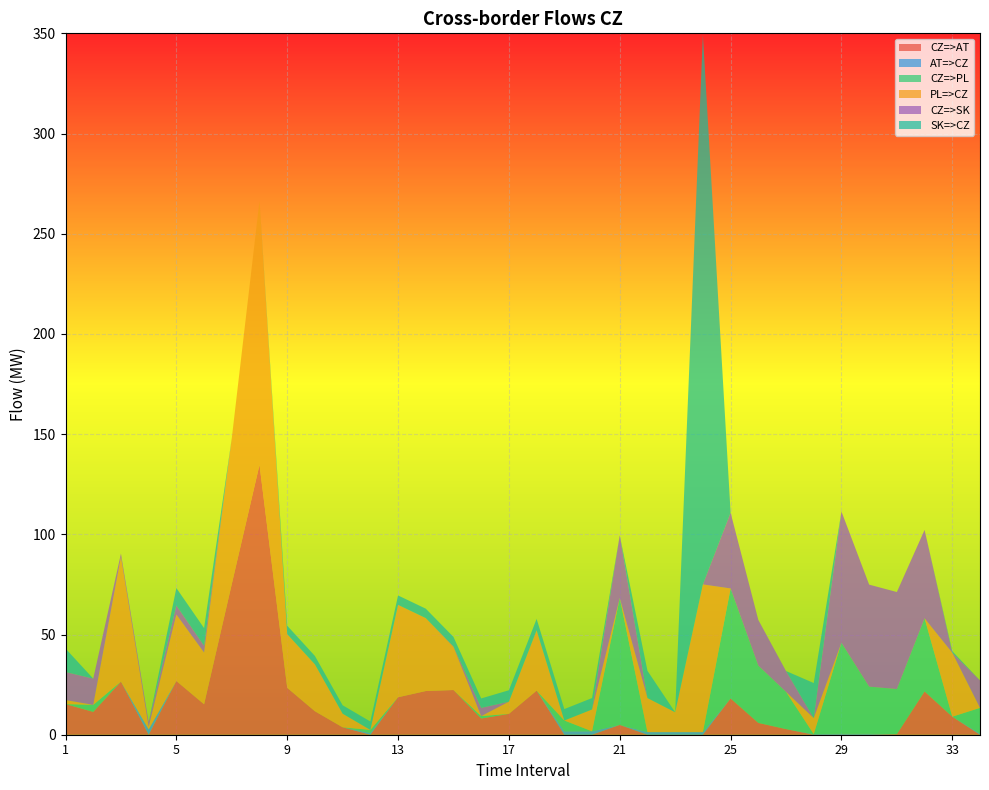

Reading right to left, list all the values displayed in this chart.

CZ=>AT: 0.0	9.0	21.6	0.3	0.0	0.0	0.0	2.8	5.9	18.1	0.0	0.0	0.0	4.9	0.0	0.0	22.0	10.4	8.1	22.3	21.8	18.7	0.0	3.7	11.7	23.4	134.7	75.2	15.2	26.8	0.0	26.5	11.4	15.3
AT=>CZ: 0.6	0.0	0.0	0.0	0.5	0.5	0.3	0.0	0.0	0.0	1.3	1.3	1.3	0.0	1.7	1.7	0.0	0.0	0.0	0.0	0.0	0.0	0.9	0.0	0.0	0.0	0.0	0.0	0.0	0.0	2.7	0.0	0.0	0.0
CZ=>PL: 12.8	0.0	36.5	22.5	23.5	45.4	0.0	18.6	28.6	54.9	0.0	0.0	0.0	63.3	0.0	5.4	0.0	0.0	1.2	0.0	0.0	0.0	1.5	0.0	0.0	0.0	0.0	0.0	0.0	0.0	0.0	0.0	3.5	0.0
PL=>CZ: 0.0	31.9	0.0	0.0	0.0	0.0	8.0	0.0	0.0	0.0	73.7	9.9	17.0	0.0	10.9	0.0	30.1	6.1	0.0	21.5	36.4	46.1	0.0	6.8	23.4	26.8	131.7	72.8	25.8	33.2	1.3	62.2	0.0	2.0
CZ=>SK: 13.7	0.0	44.1	48.4	50.9	65.5	0.0	10.4	22.8	37.8	0.0	0.0	0.0	31.3	0.0	0.0	0.0	0.0	4.1	0.3	0.0	0.0	0.0	0.0	0.0	0.0	0.0	0.0	3.4	4.5	2.3	1.7	13.1	14.0
SK=>CZ: 0.0	0.8	0.0	0.0	0.0	0.0	17.5	0.0	0.0	0.0	274.3	0.0	13.6	0.0	5.7	5.7	5.7	5.7	4.7	4.7	4.7	4.7	4.2	4.2	4.2	4.2	0.0	0.0	8.8	8.7	0.0	0.0	0.0	11.7